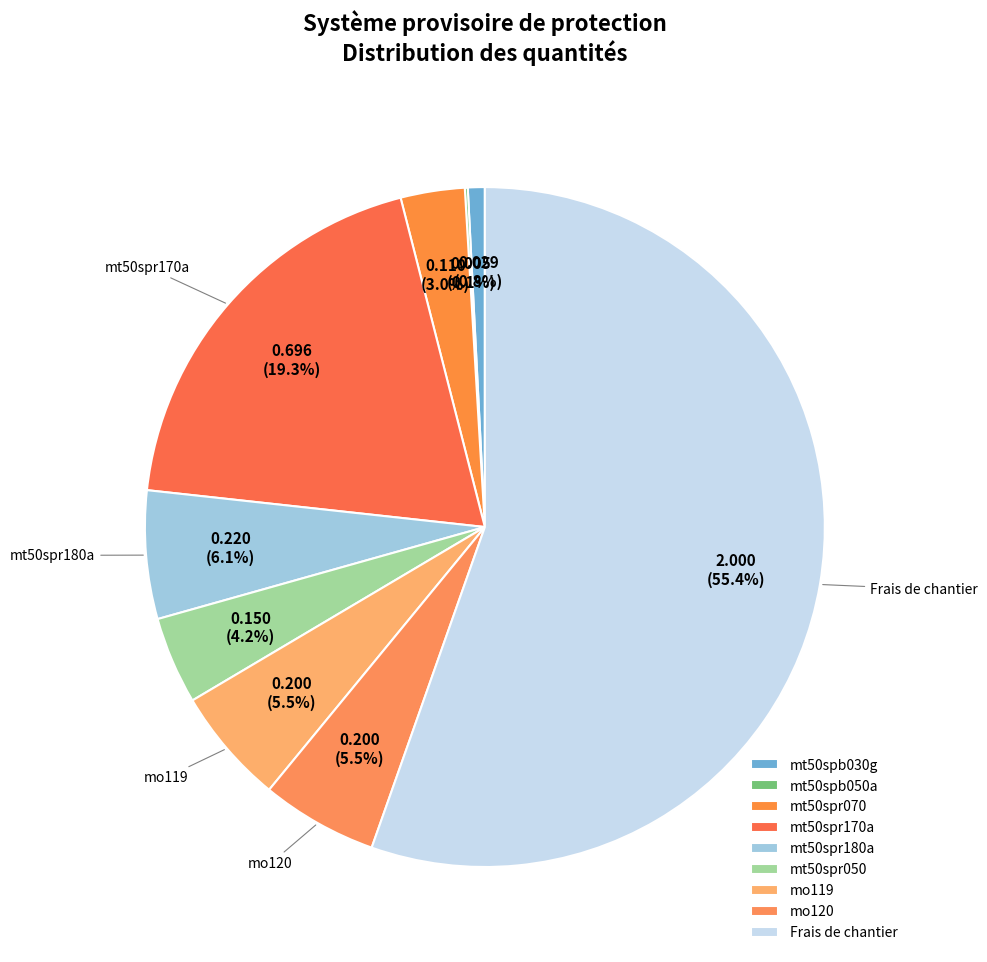

Combined, do mo119 and mt50spr180a account for over 50%?

No